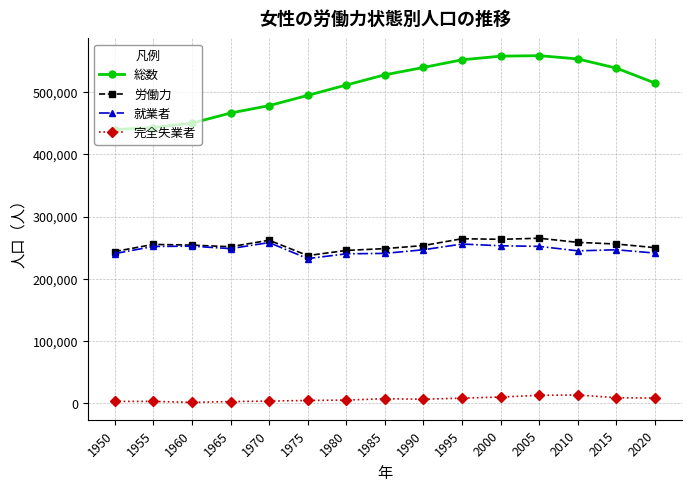

True or false: 総数 has a value of 557376 at 2000.

True